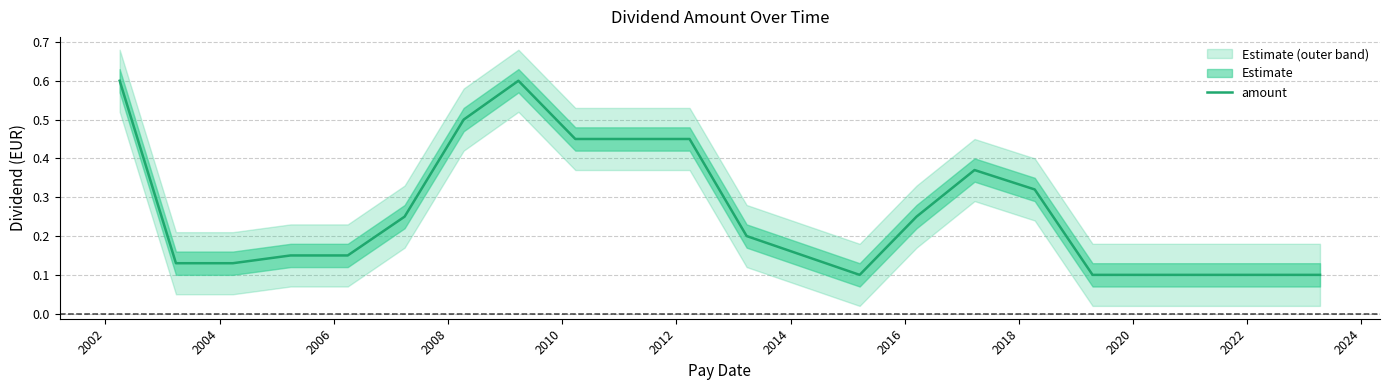

What is the maximum value shown in the chart?

0.6